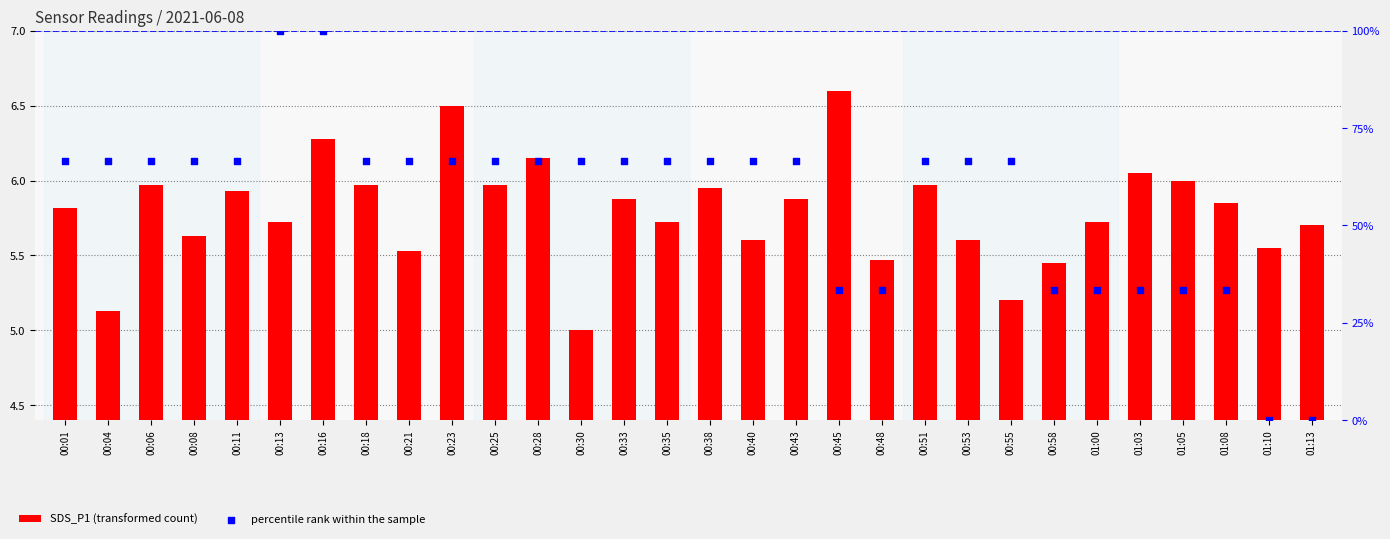

What is the total value across all series at 00:18?

72.6